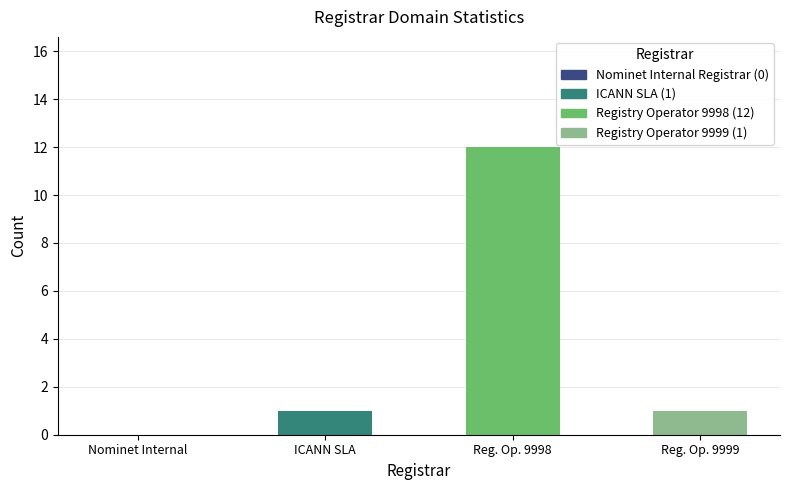

Between Nominet Internal and Reg. Op. 9999, which is larger?

Reg. Op. 9999